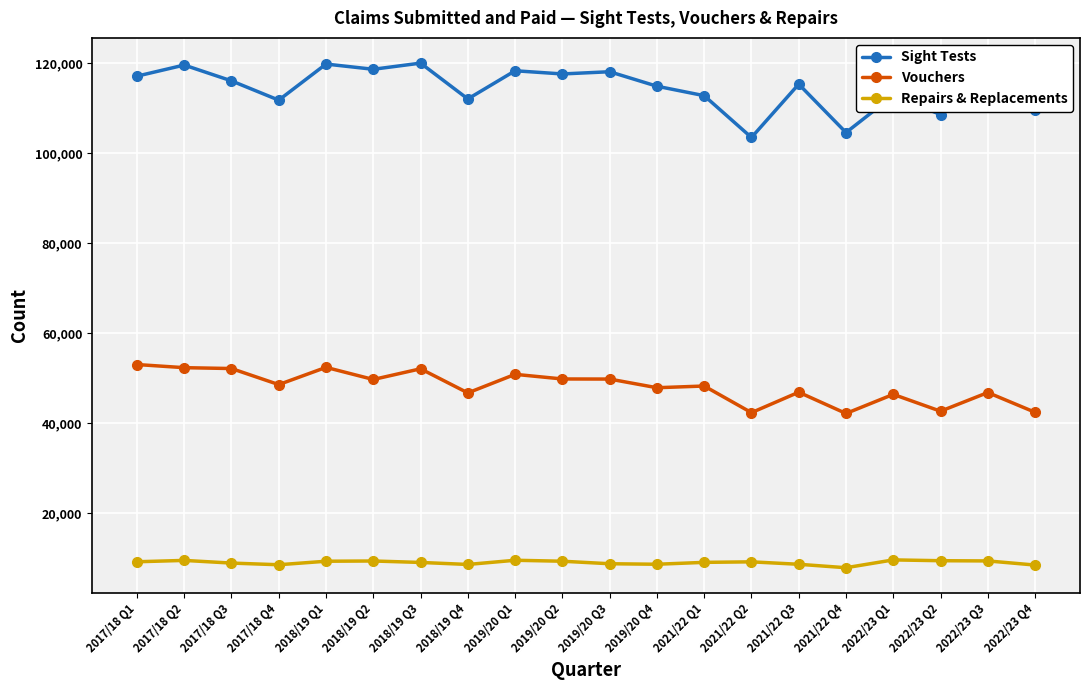

Is this an area chart (filled region under the line)?

No